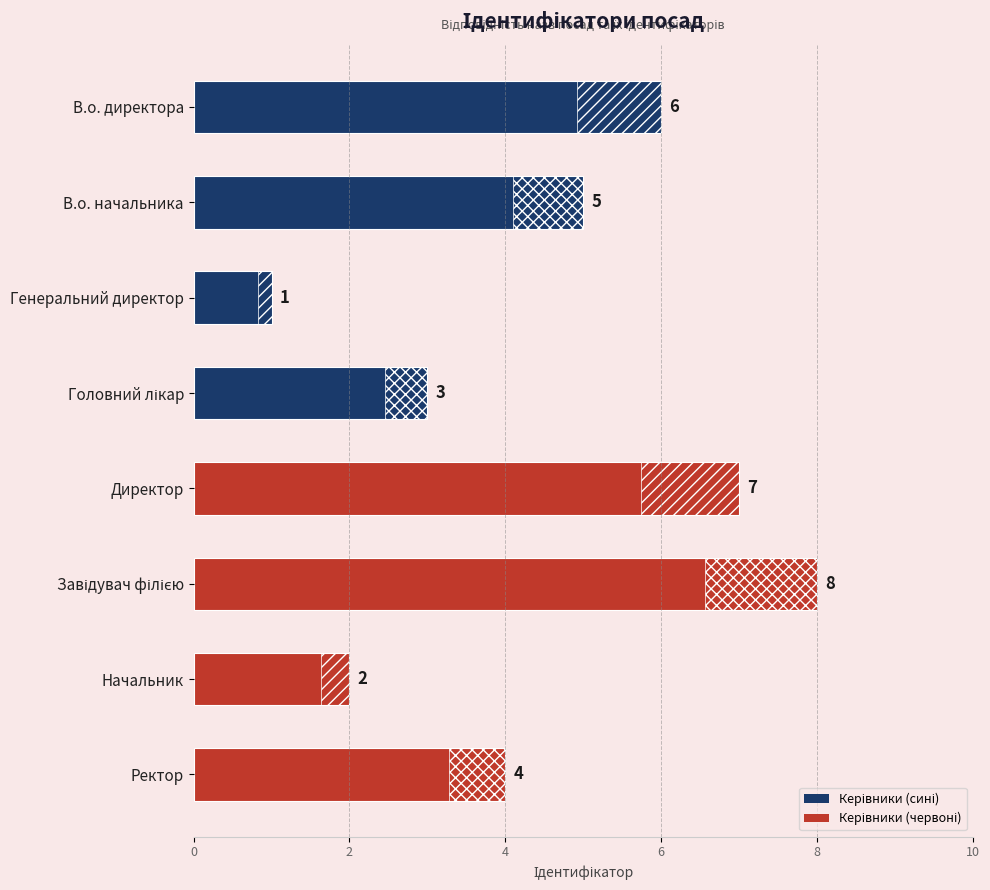

How many data points are above 5?

3